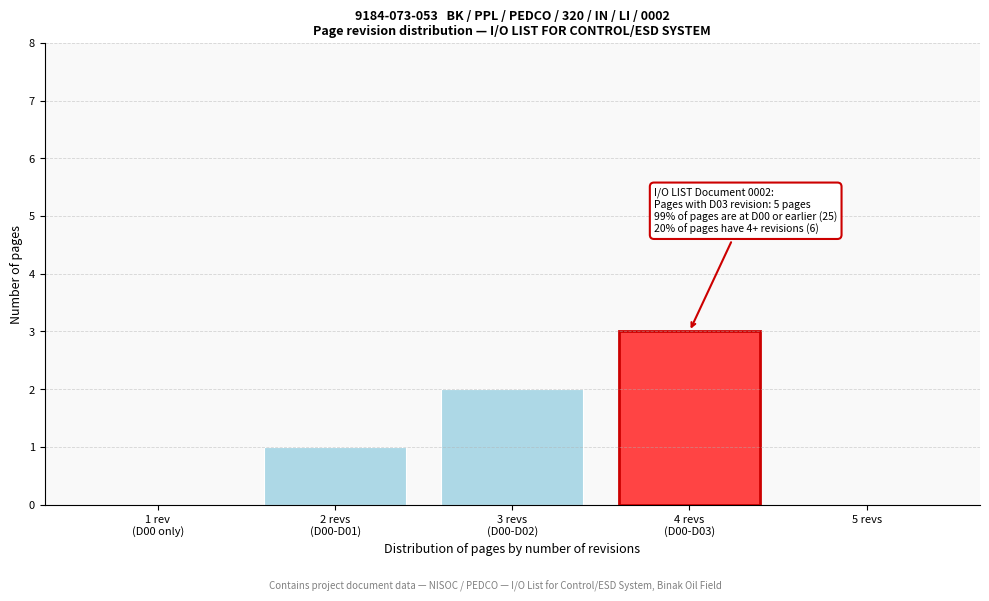

What is the maximum value shown in the chart?

3